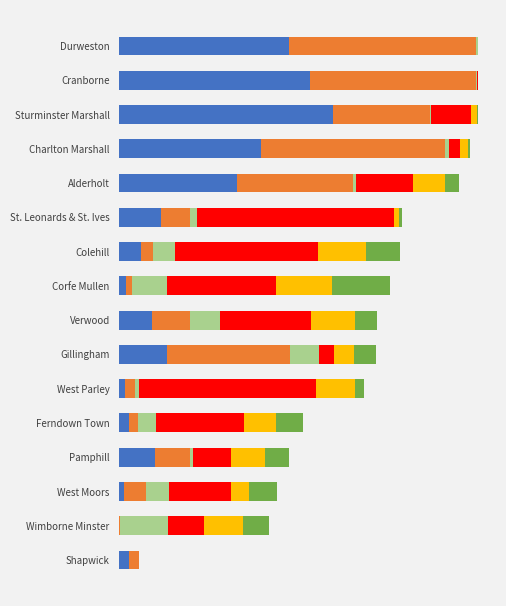

How many categories are shown in the chart?

16